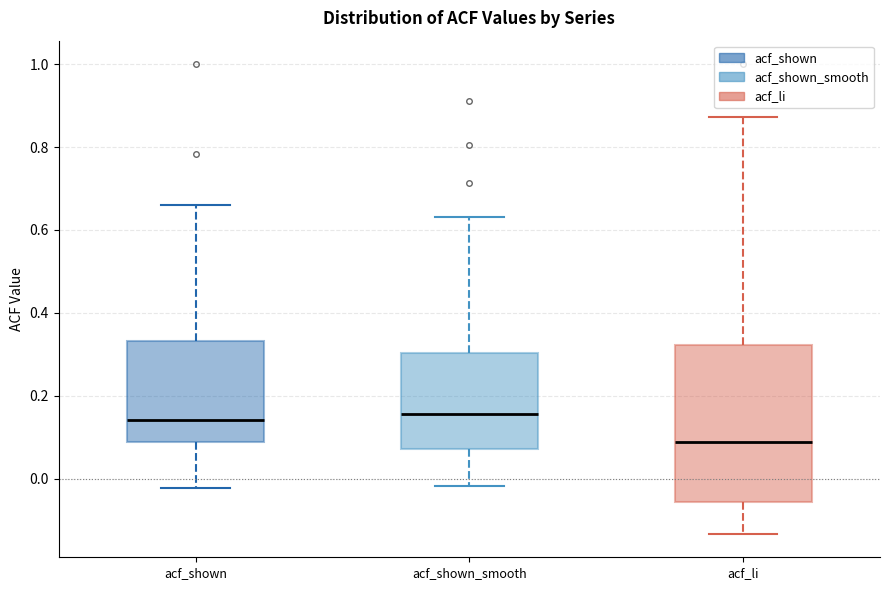

Reading left to right, transcribe this box plot: for each box, give where its median line is, the range the box spans, and where its two whiskers end, as read against the y-axis. The values are not printed on the chart, so give them approximately, as read against the axis.

acf_shown: median 0.14, box 0.08 to 0.34, whiskers -0.02 to 0.66
acf_shown_smooth: median 0.16, box 0.08 to 0.30, whiskers -0.02 to 0.64
acf_li: median 0.08, box -0.06 to 0.32, whiskers -0.14 to 0.88